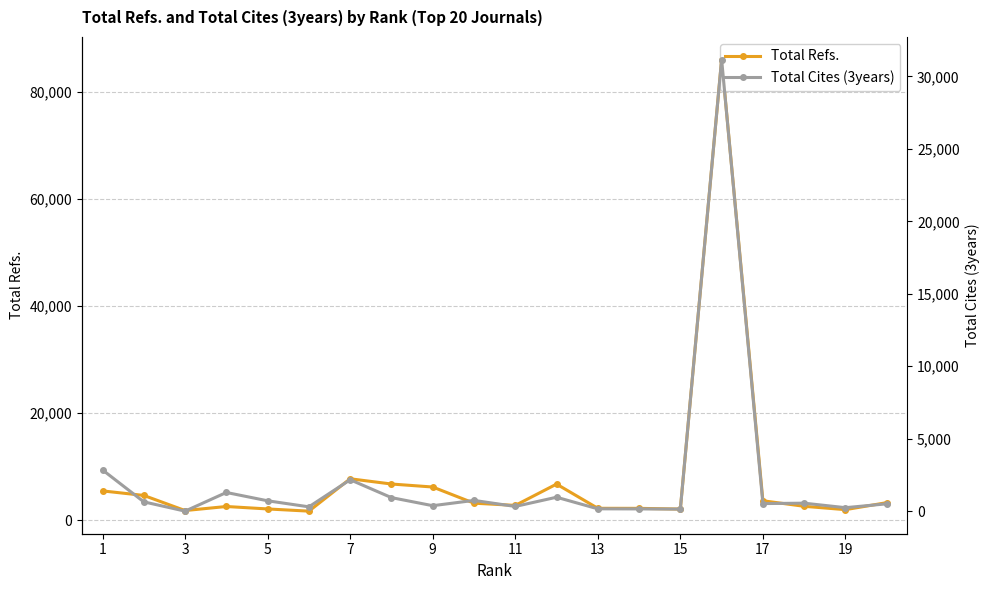

What is the lowest value of the Total Refs. series?

1704